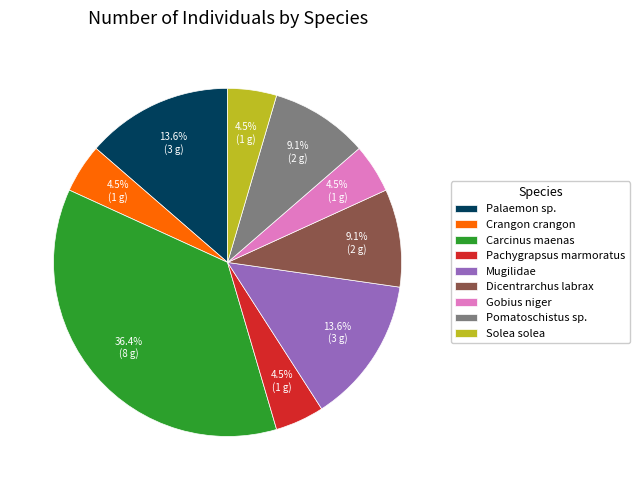

Which slice is the largest?

Carcinus maenas